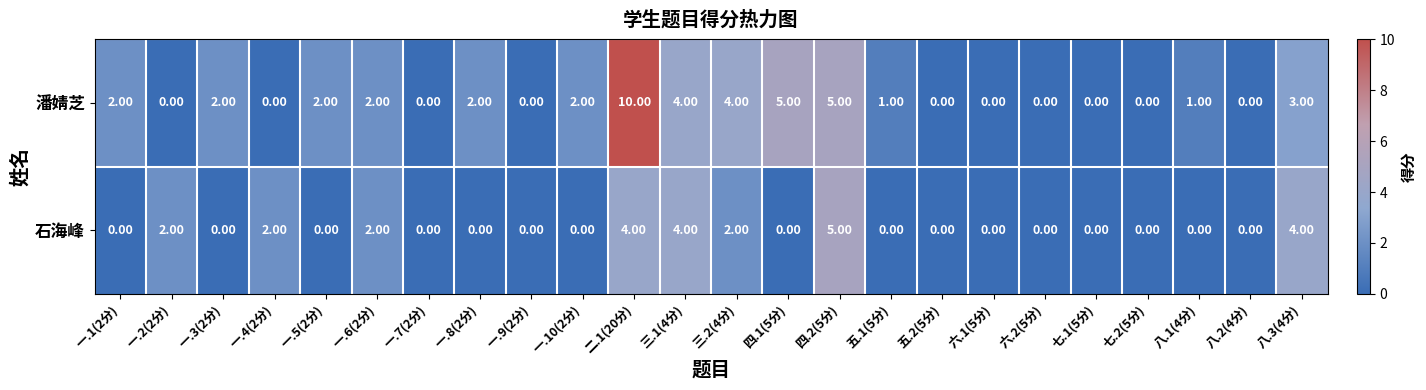

Rank the series by their maximum value, from lowest to highest.

石海峰, 潘婧芝